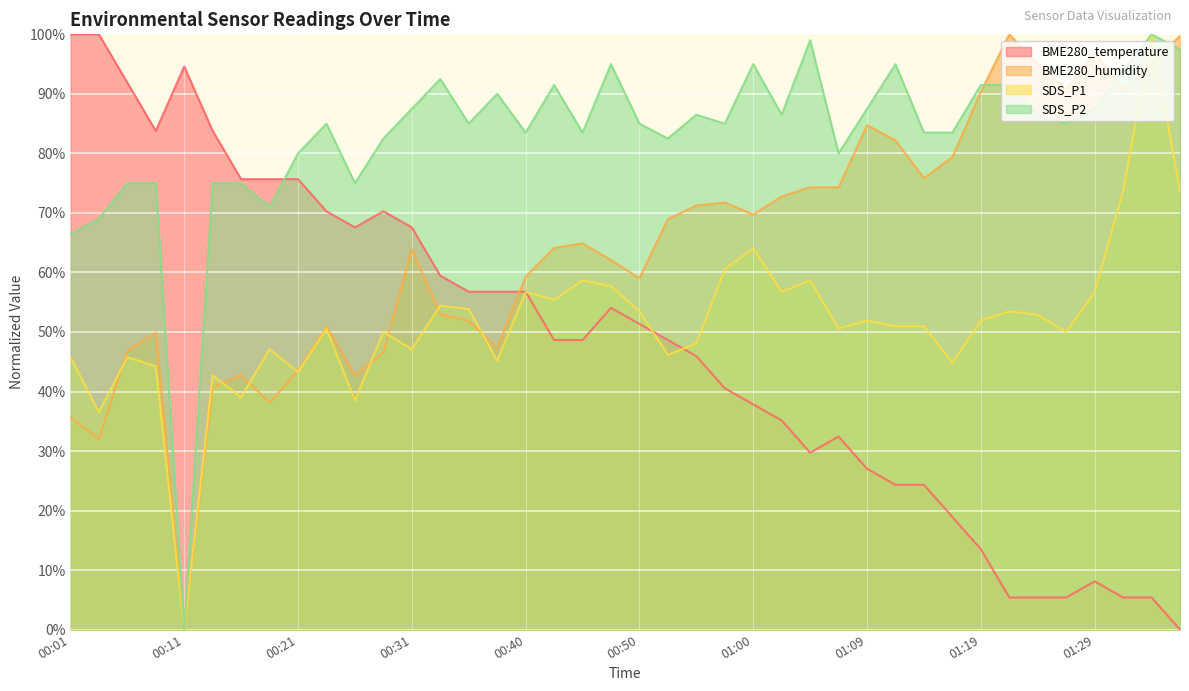

How many intersections are there between BME280_temperature and BME280_humidity?

1